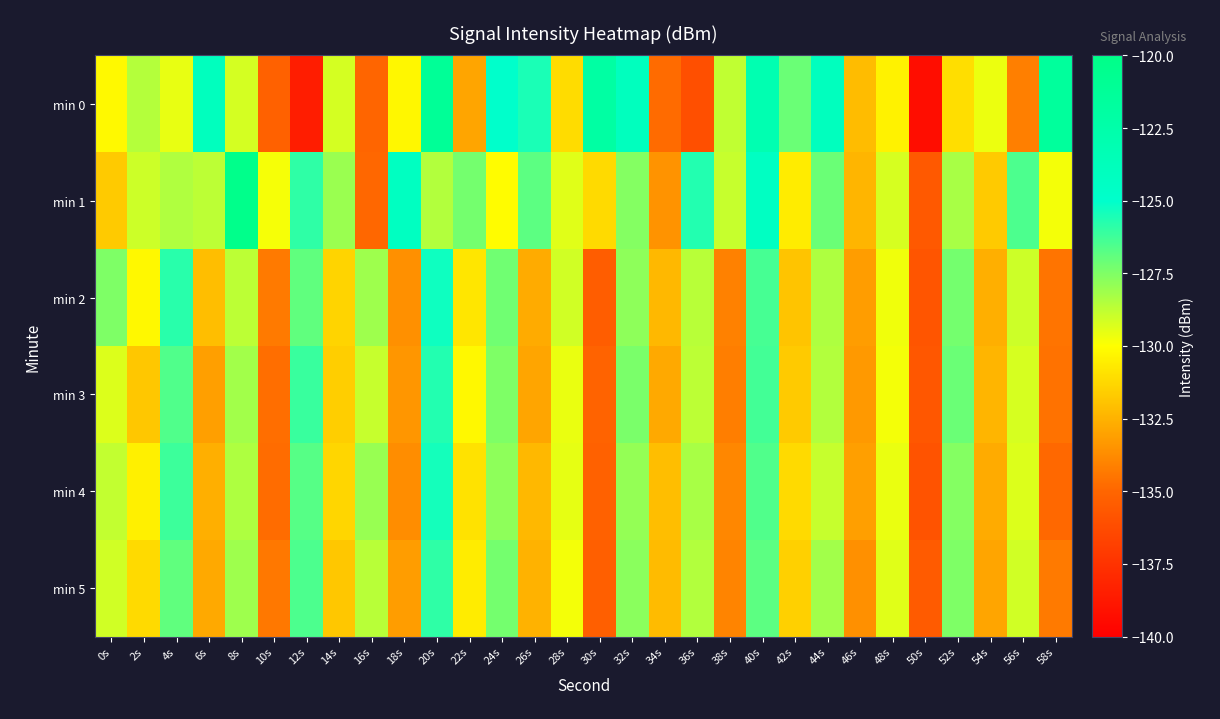

Which label corresponds to the smallest value in the chart?

50s